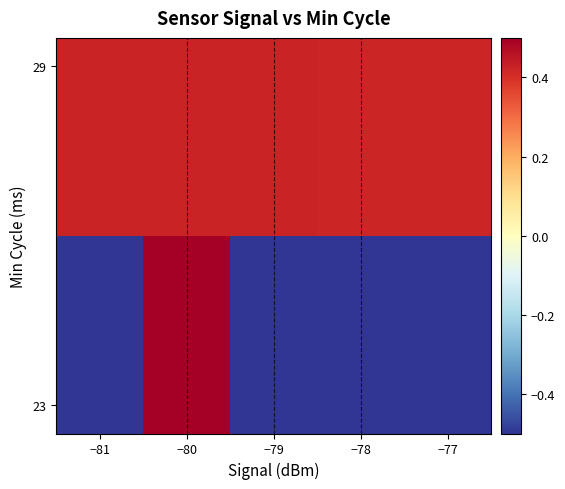

Count the number of categories in the chart.

5